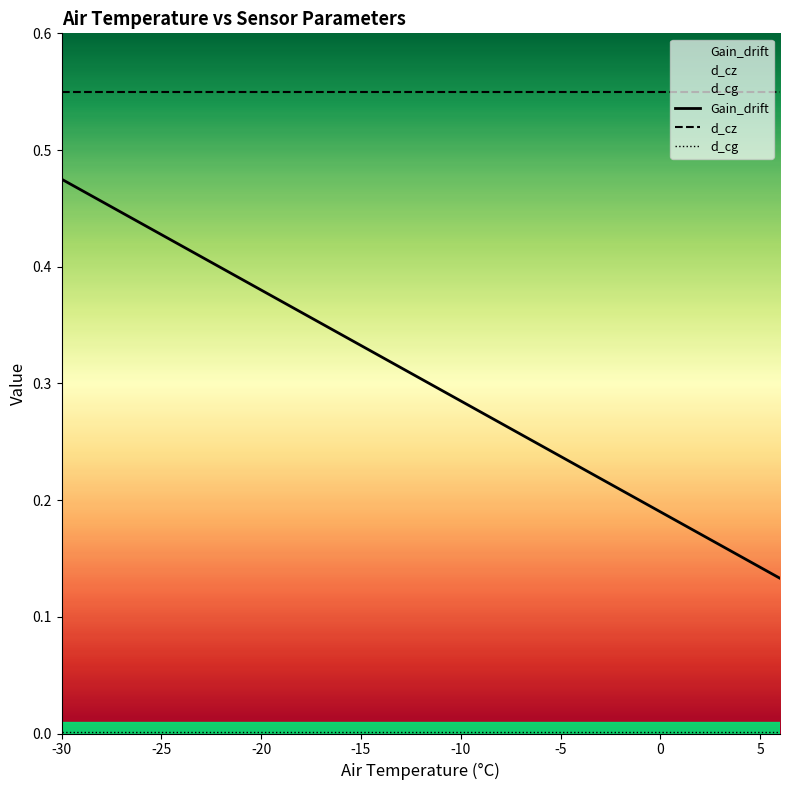

What are all the series names shown in the legend?

Gain_drift, d_cz, d_cg